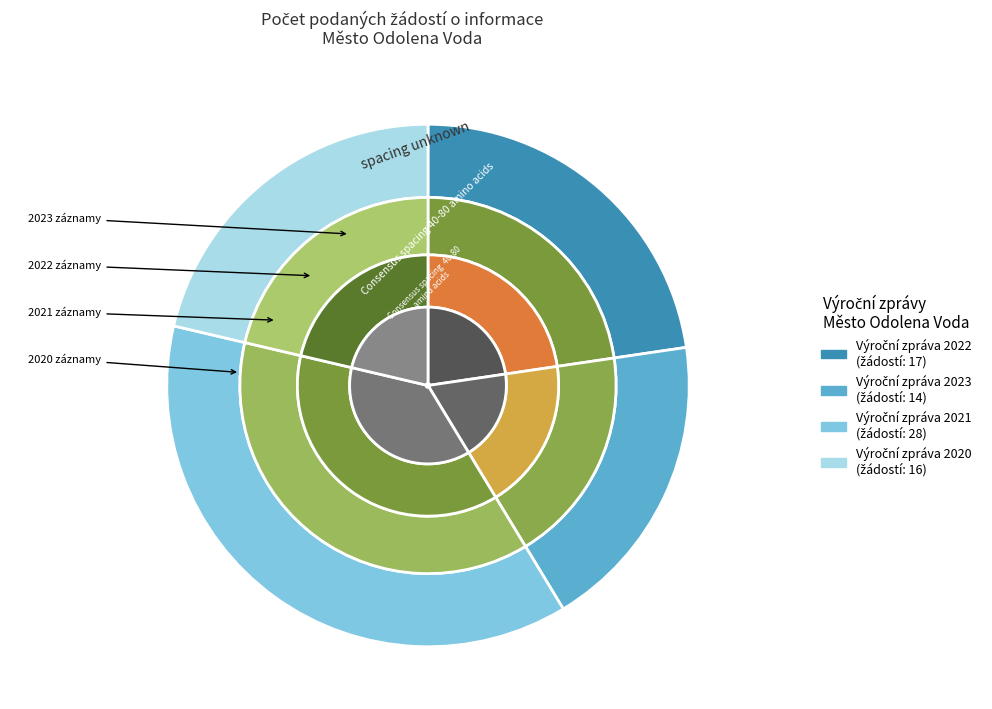

Is there a majority slice in this chart?

No